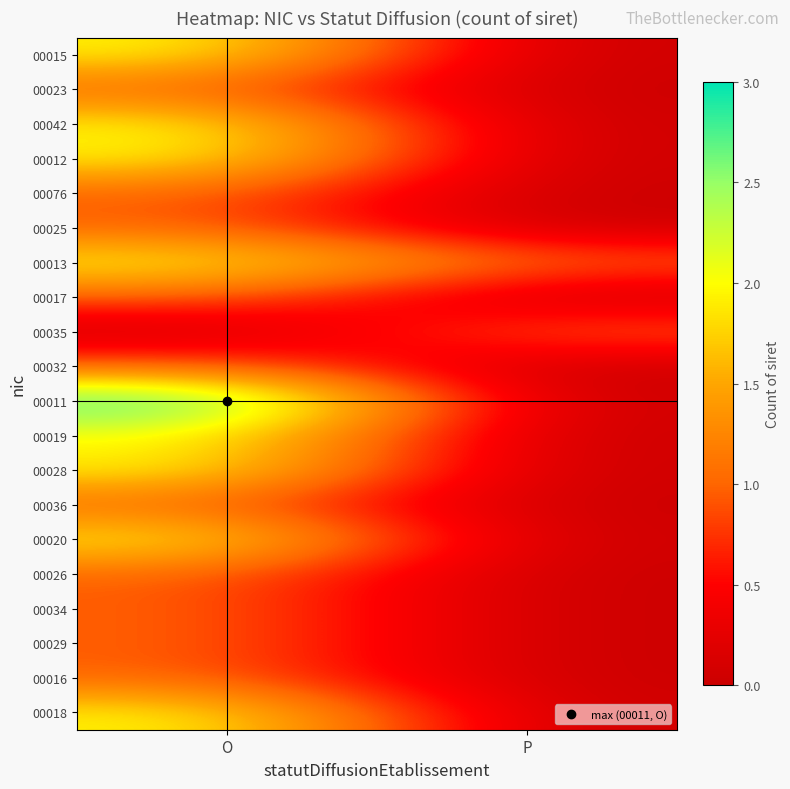

What is the spread (max minus min) of values at O?

3